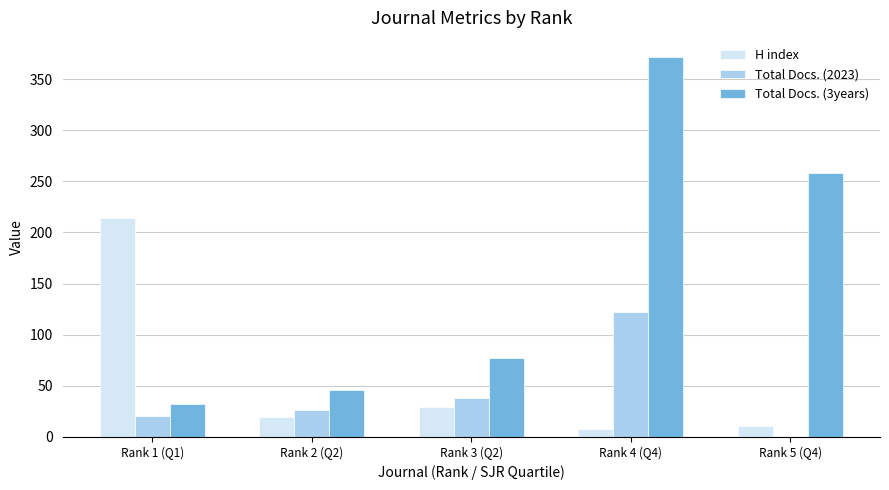

The value of Total Docs. (3years) at Rank 4 (Q4) is 529. True or false?

False